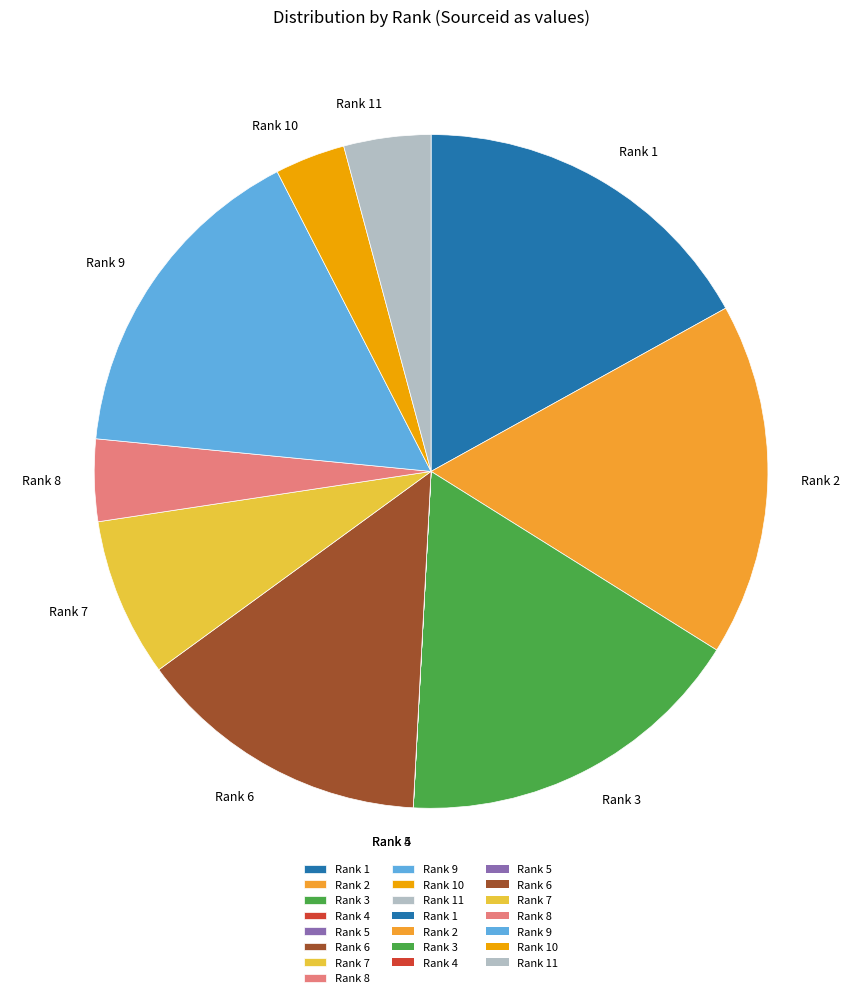

Does any single category account for the majority?

No